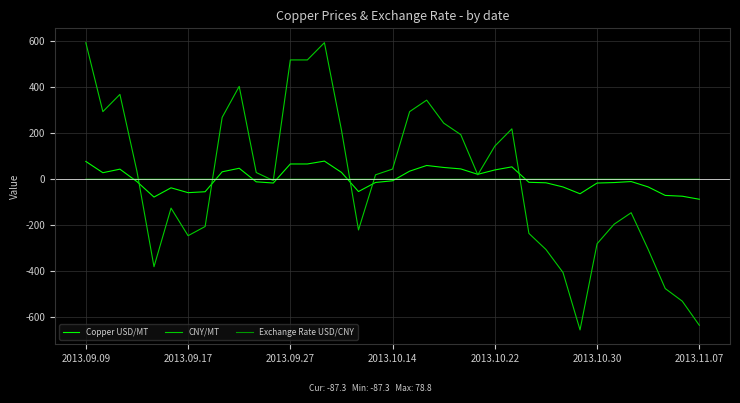

What is the maximum value for Copper USD/MT?

78.8